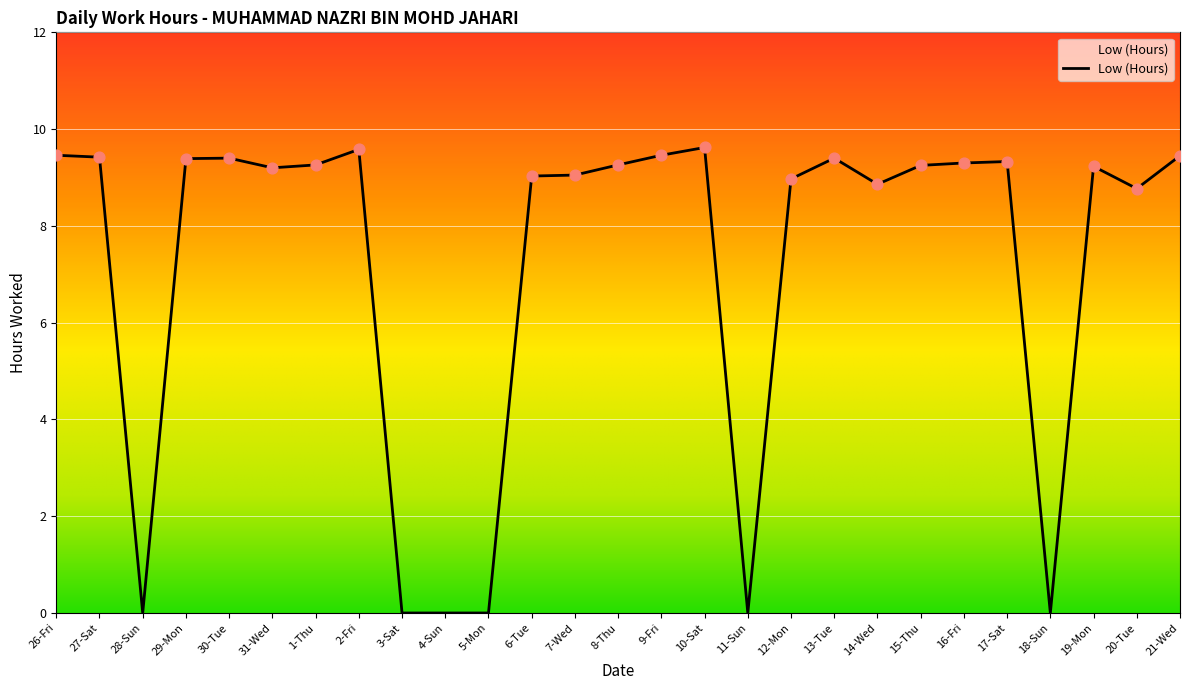

Which has a higher value, 29-Mon or 6-Tue?

29-Mon